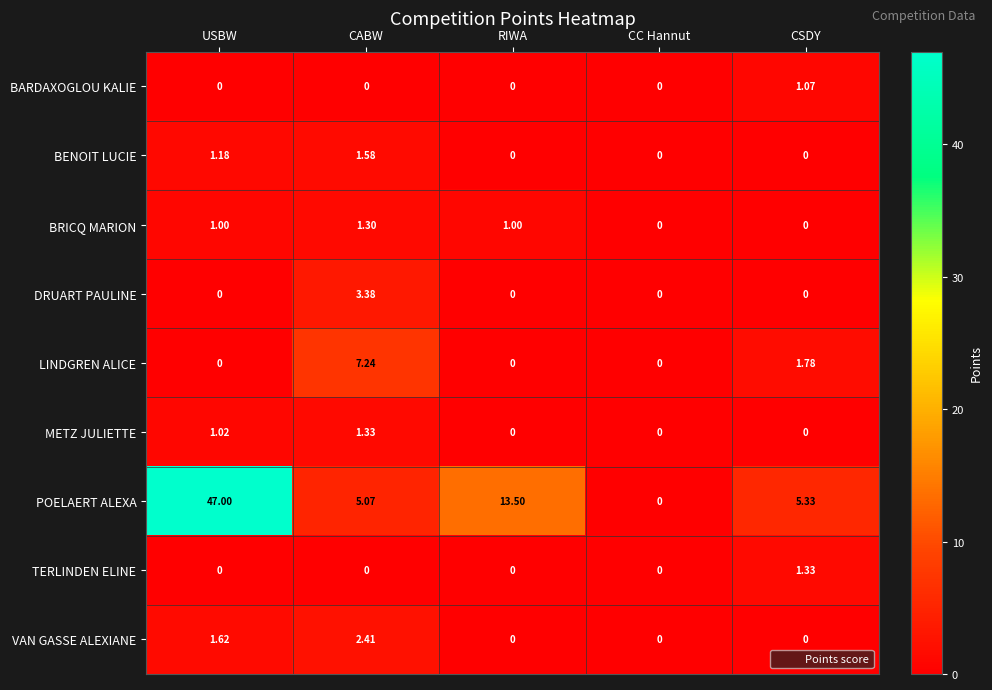

Where is VAN GASSE ALEXIANE nearest to the value 1?

USBW